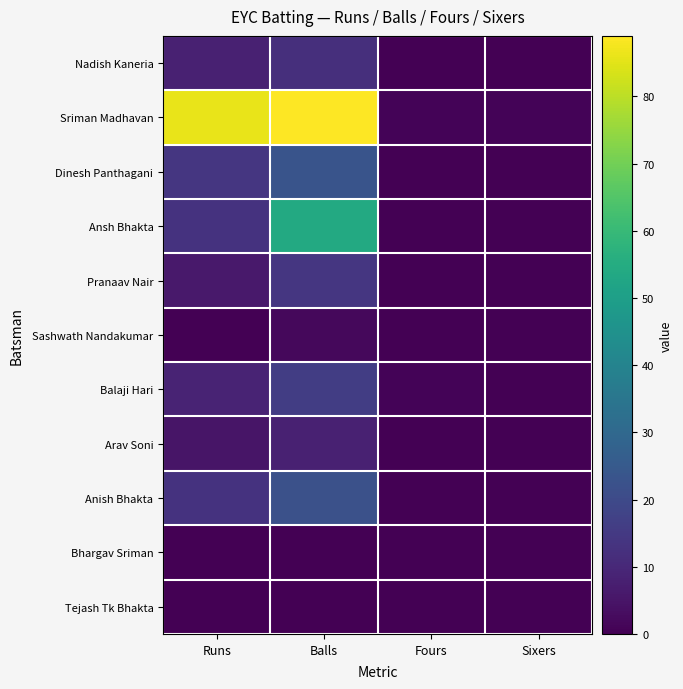

Count the number of categories in the chart.

4